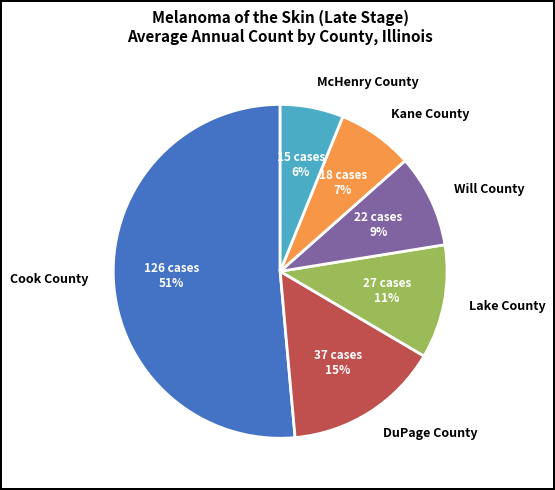

To the nearest percent, what percentage of the pie is DuPage County?

15%